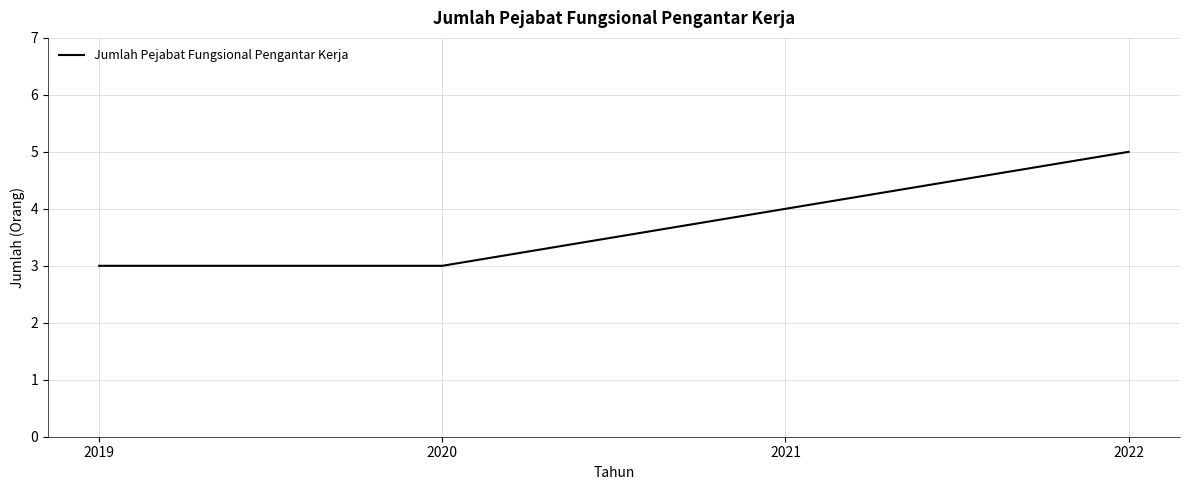

Which label corresponds to the largest value in the chart?

2022